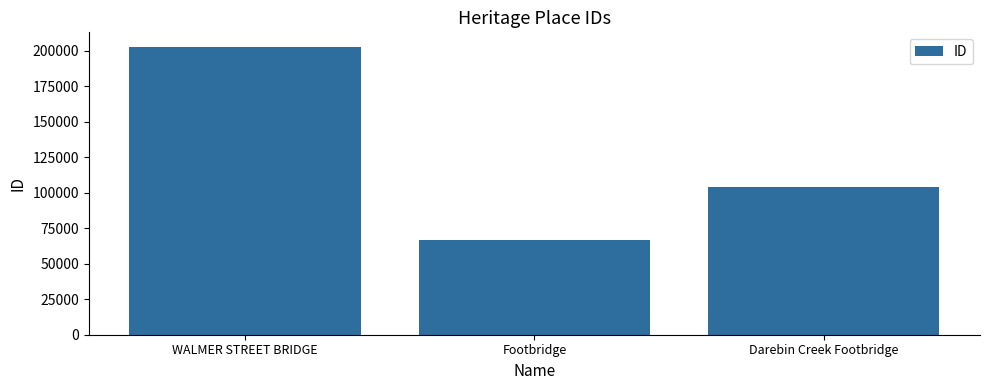

Where is the data nearest to the value 134857?

Darebin Creek Footbridge